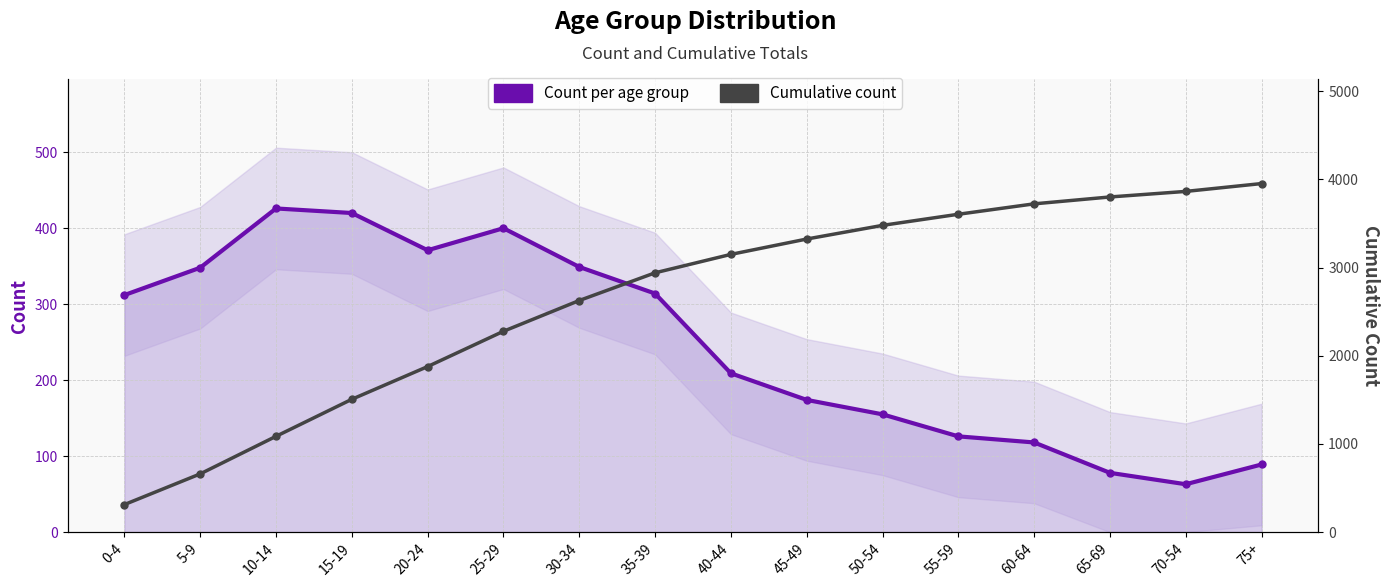

What is the smallest value displayed?

63